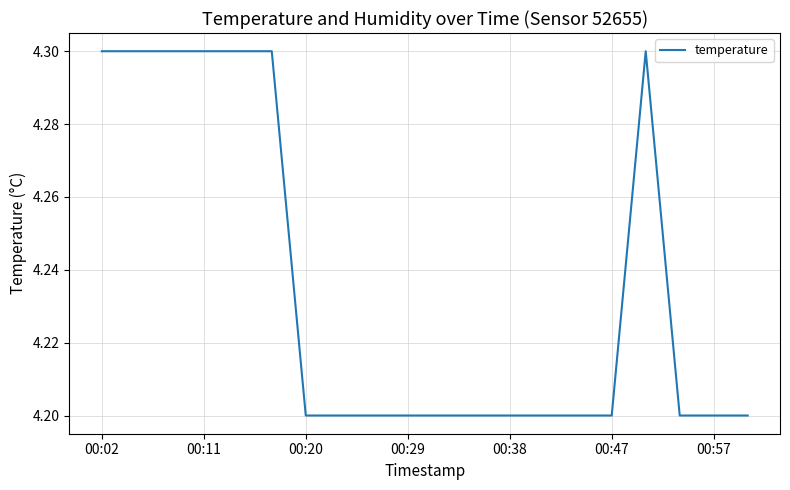

What is the maximum value shown in the chart?

4.3